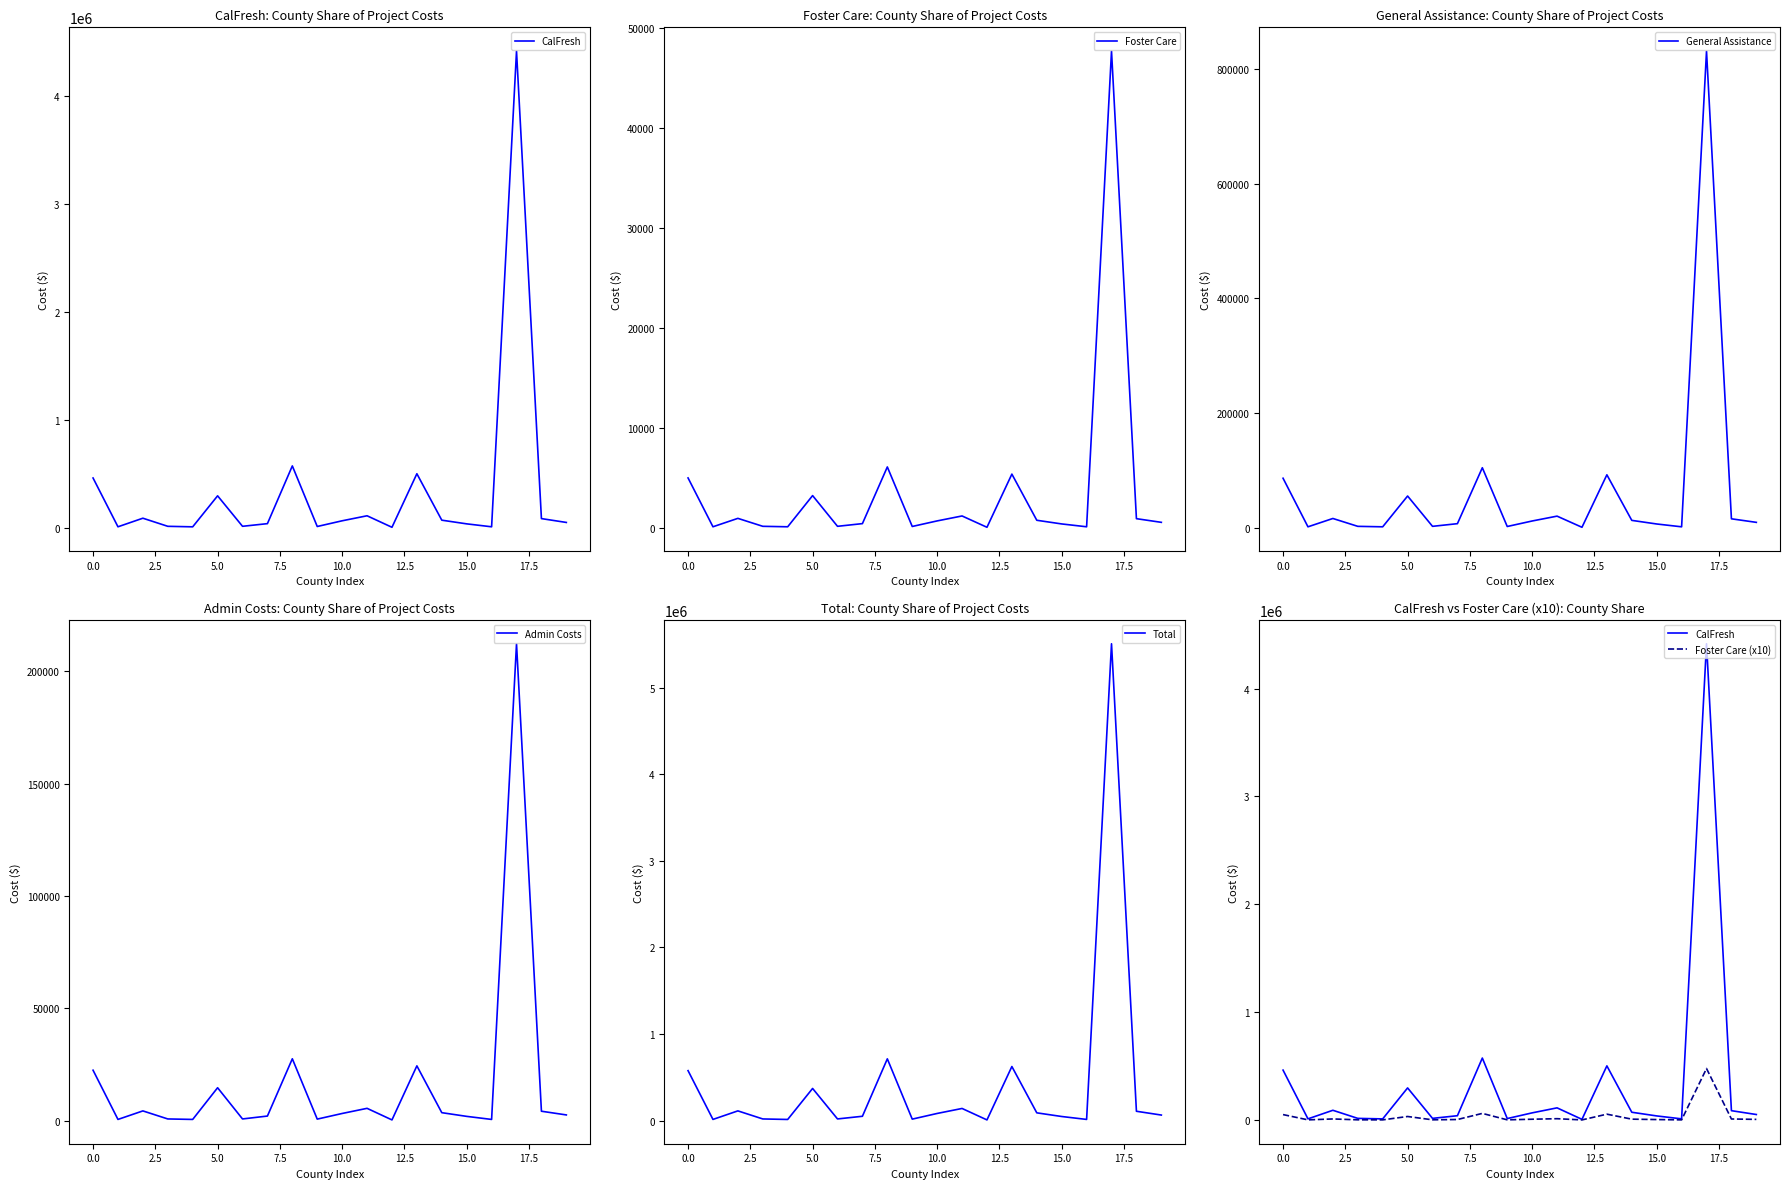

Is it true that Foster Care equals 5002 at 0.0?

True